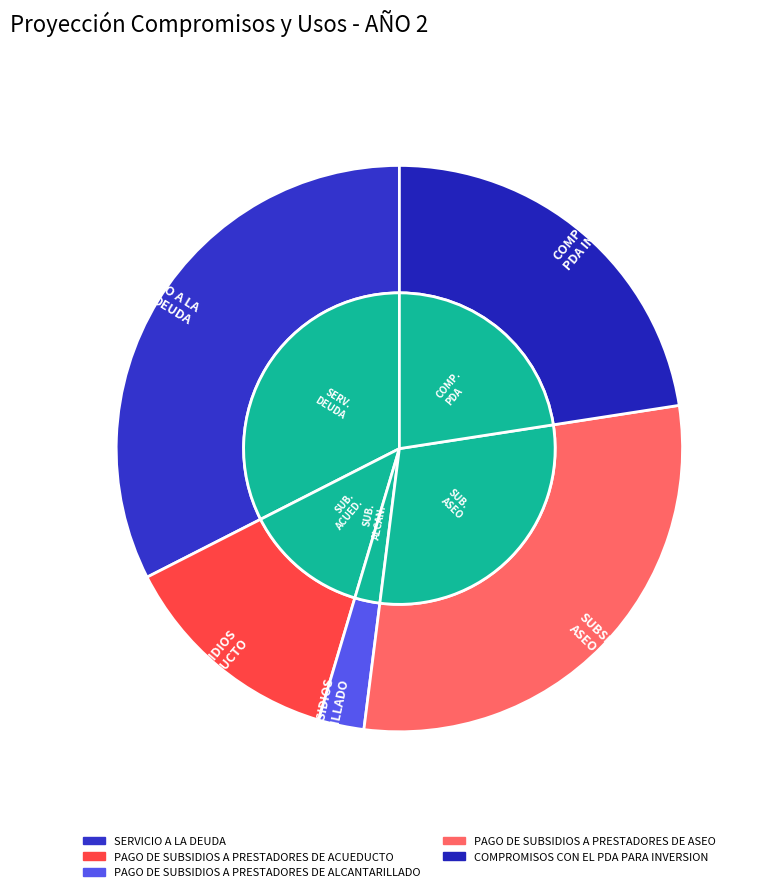

How many slices are in this pie chart?

5